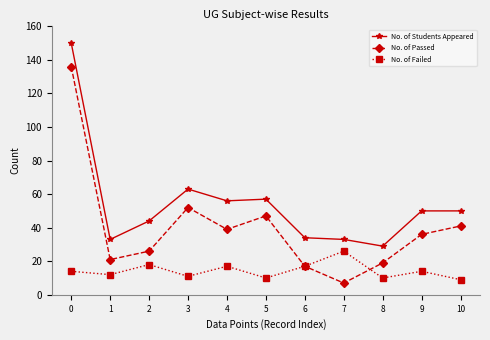

Which series has the largest total across all categories?

No. of Students Appeared